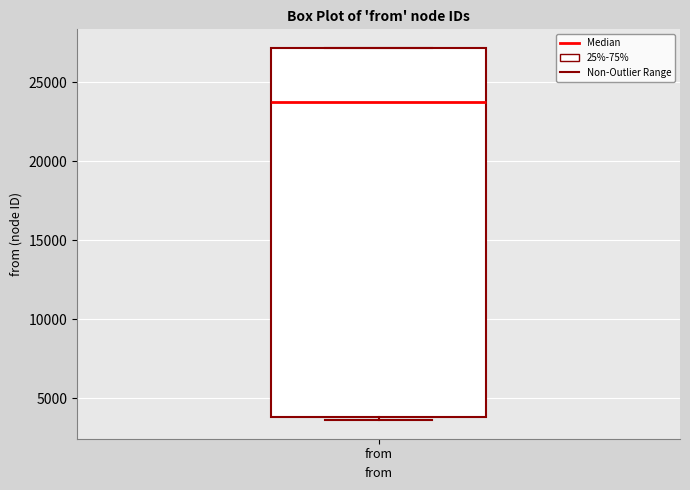

Where does the median line of the box for from sit on the y-axis? The values are not printed on the chart, so give them approximately, as read against the axis.

23500